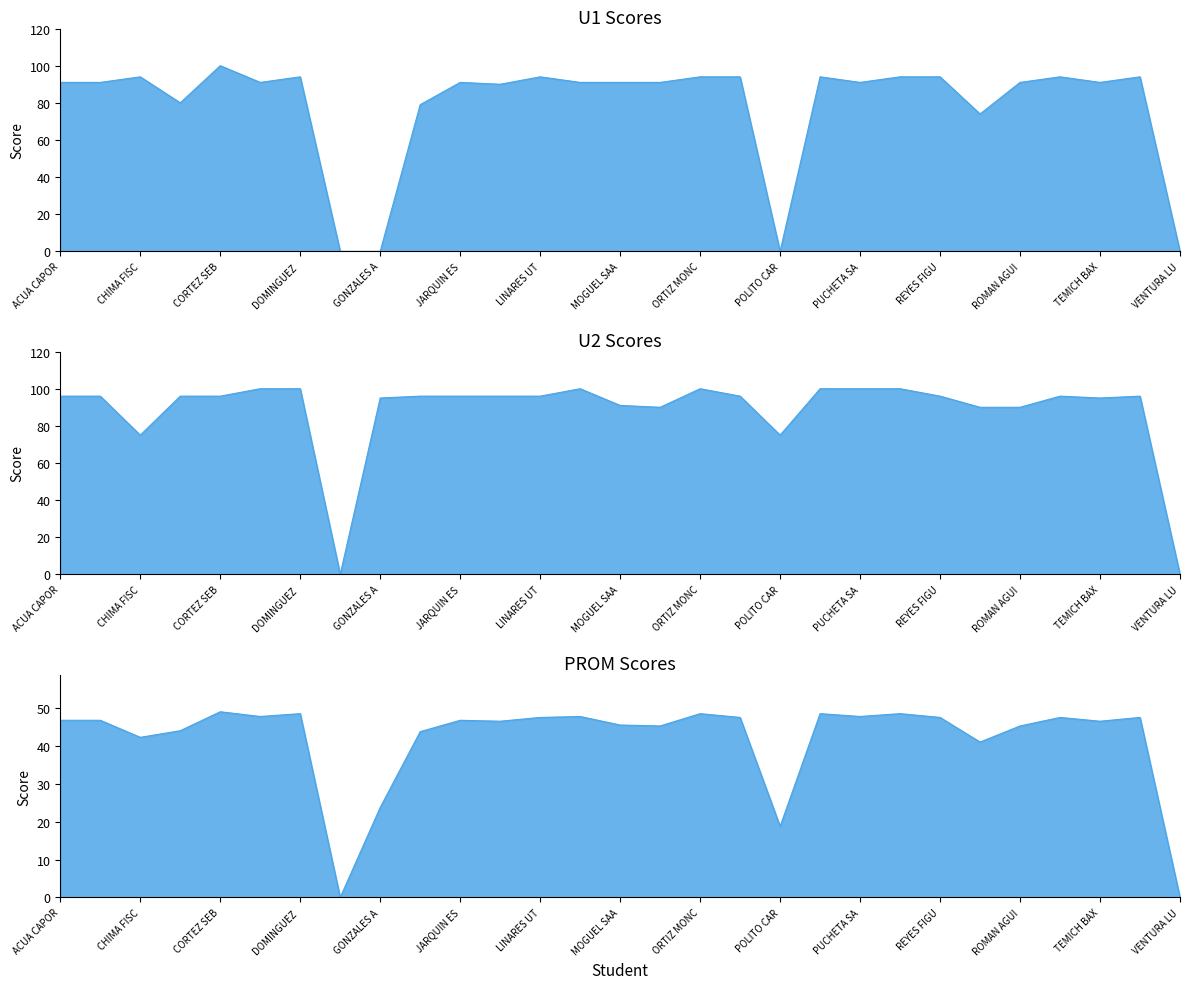

Rank the categories by PROM value from highest to lowest.

CORTEZ SEBA MARIA, DOMINGUEZ REYES ALEXA, ORTIZ MONCLUTT ADAN, PUCHETA ANOTA NADIA, RAMIREZ RAMIREZ KIMBERLY, CRUZ COYOLT ANDRES, LINARES UTRERA SEBASTIAN, PUCHETA SANTIAGO KARLA, LINARES UTRERA LEONARDO, PASCUAL MARINEZ BRENDA, REYES FIGUEROA DONOVAN, TAPIA DIAZ KENIA, TORO ROQUE KAREN, ACUA CAPORAL KIMBERLY, AGUILAR DOLORES EMILIO, JARQUIN ESCOBAR JOSE, LECHUGA LUNA JAIRO, TEMICH BAXIN LUIS, MOGUEL SAAVEDRA EMILIANO, MORALES COBOS CUITLAHUAC, ROMAN AGUILERA STEVEN, CONCHI ALVARADO GISSELL, HERNANDEZ HERNANDEZ ANA, CHIMA FISCAL JOSE, RODRIGUEZ SALAZAR MARIA, GONZALES ANTELE JESUS, POLITO CARBAJAL MIRIAM, FISCAL CARVAJAL CAROLAINS, VENTURA LUNA JOHANAN